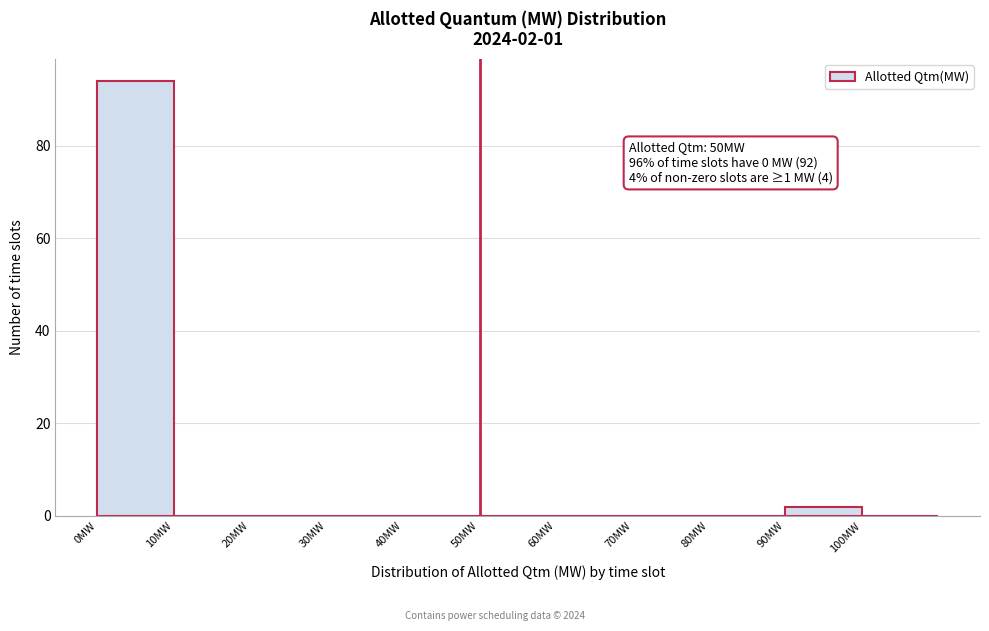

Over which range of the x-axis is the bar tallest?

0 to 10